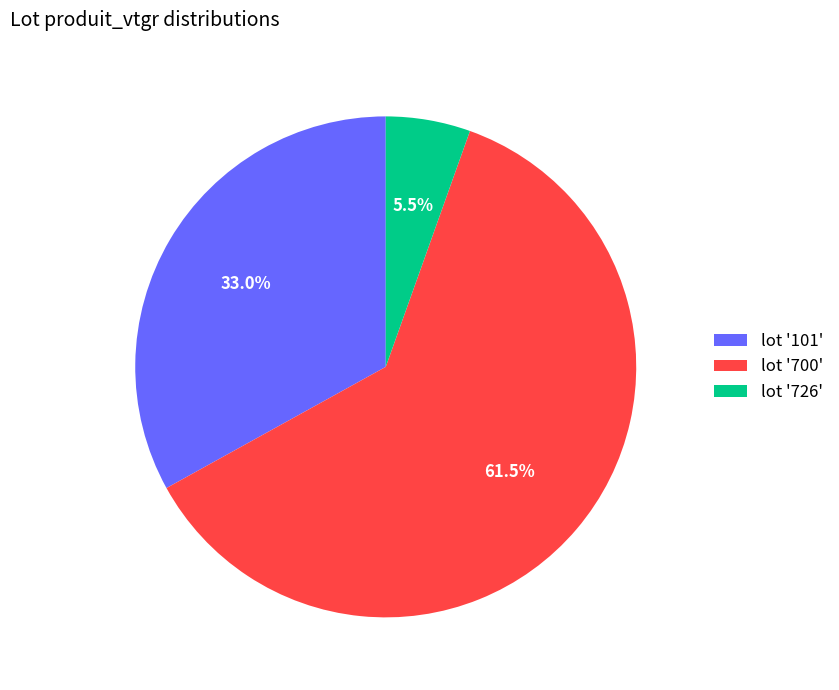

Count the number of slices in the pie.

3